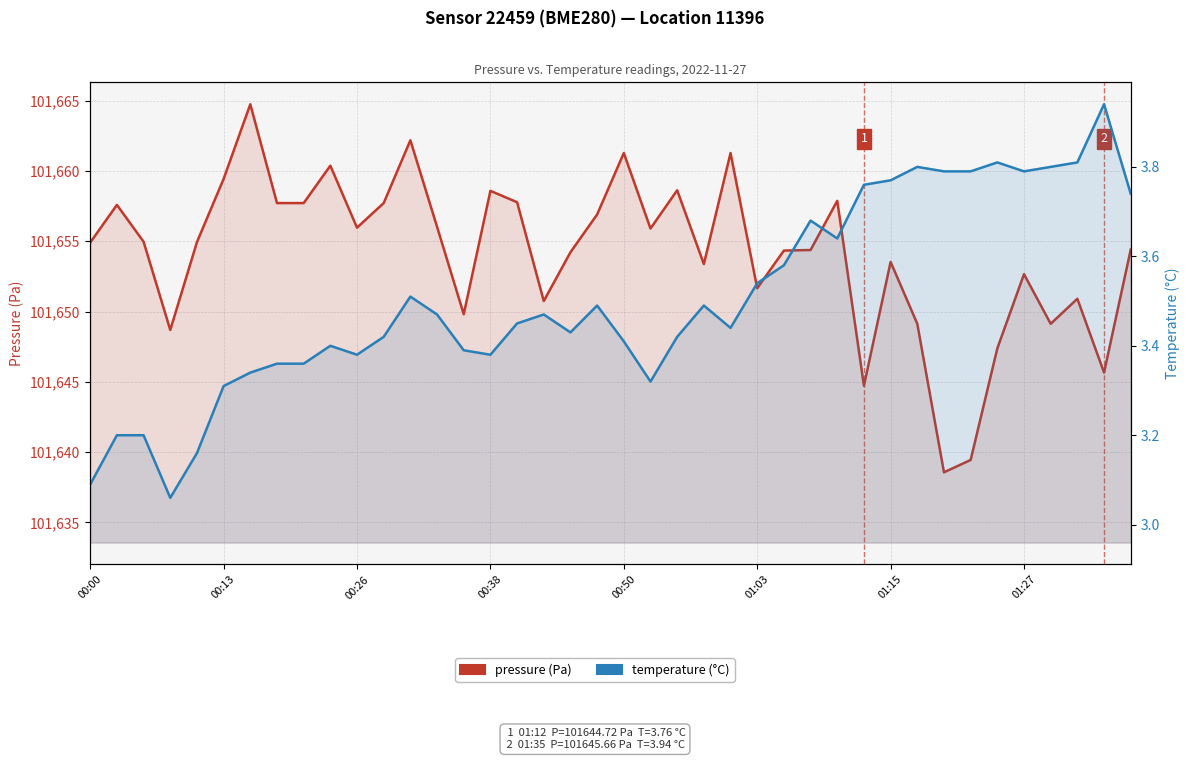

List the series in order of their overall mean, lowest first.

temperature (°C), pressure (Pa)